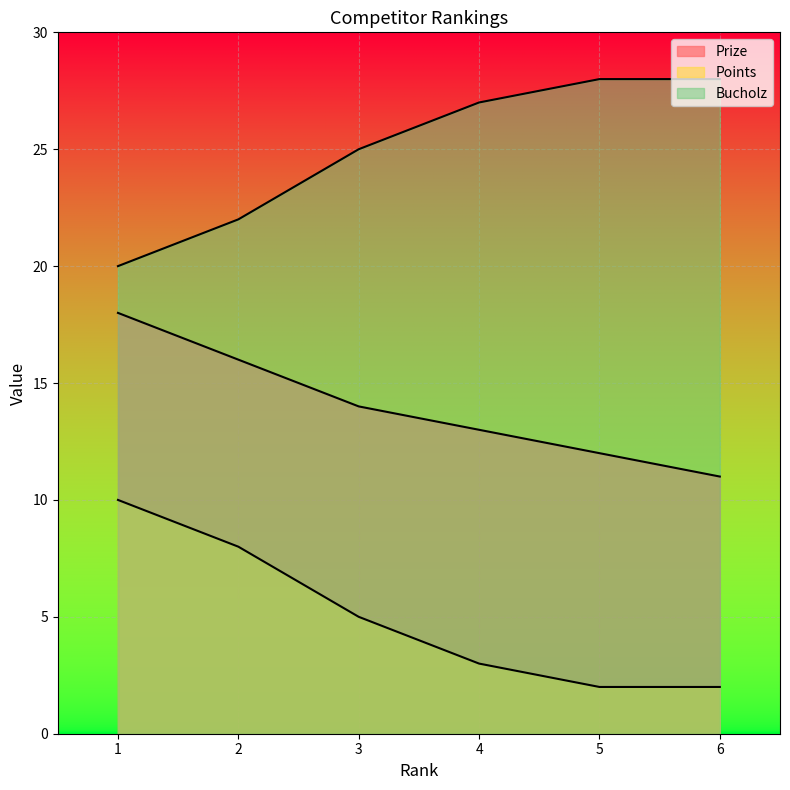

Rank the series by their maximum value, from highest to lowest.

Bucholz, Prize, Points